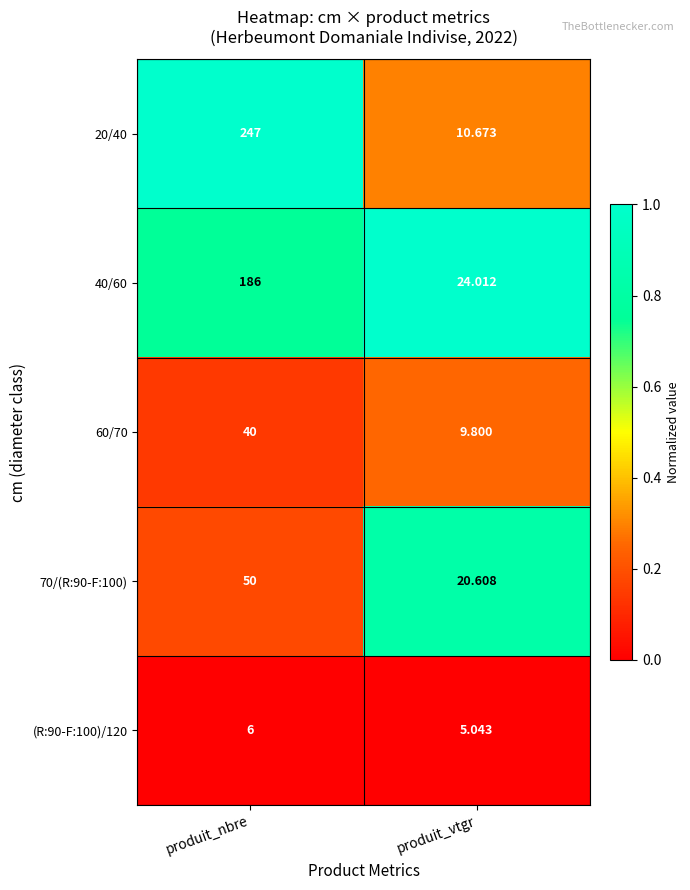

At which label does 40/60 reach its peak?

produit_nbre